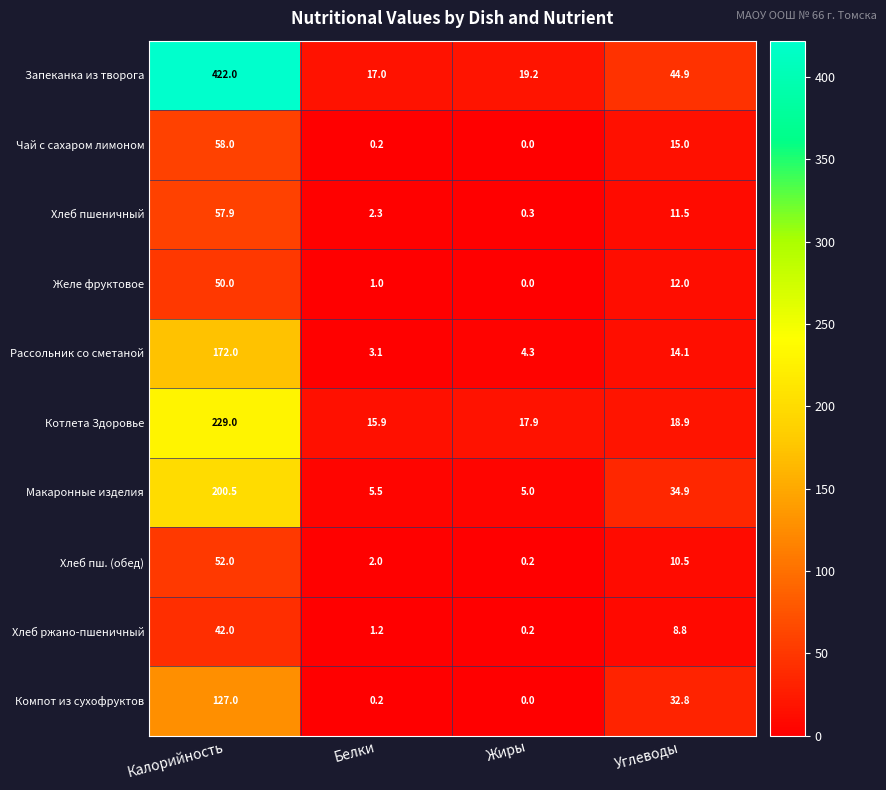

What is the sum of the Хлеб ржано-пшеничный values at Калорийность and Углеводы?

50.8